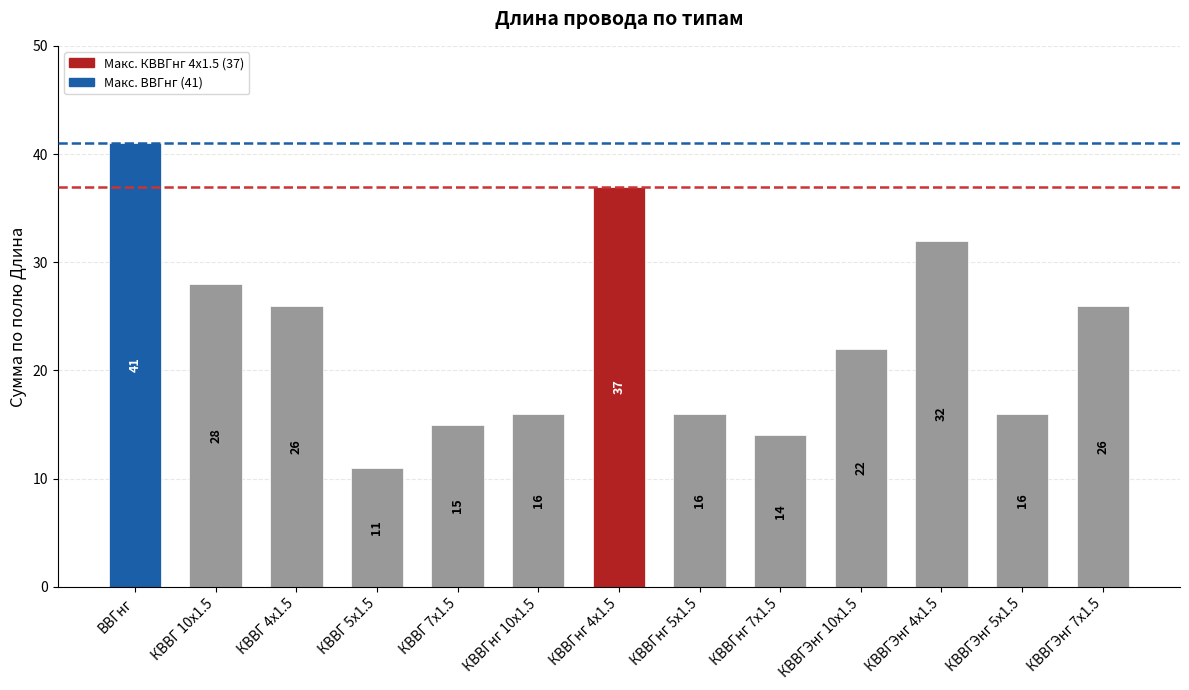

Which has a higher value, КВВГнг 4х1.5 or КВВГ 5х1.5?

КВВГнг 4х1.5